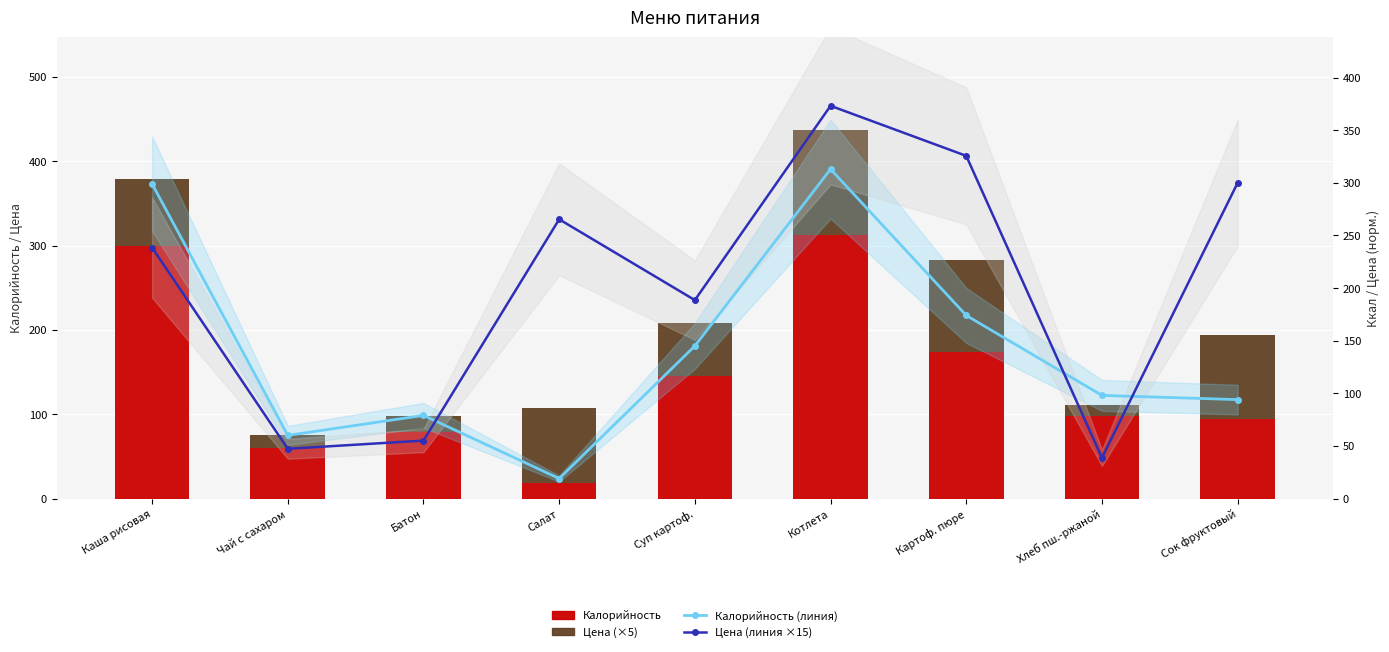

List the labels in order of Калорийность (линия) value, largest first.

Котлета, Каша рисовая, Картоф. пюре, Суп картоф., Хлеб пш.-ржаной, Сок фруктовый, Батон, Чай с сахаром, Салат